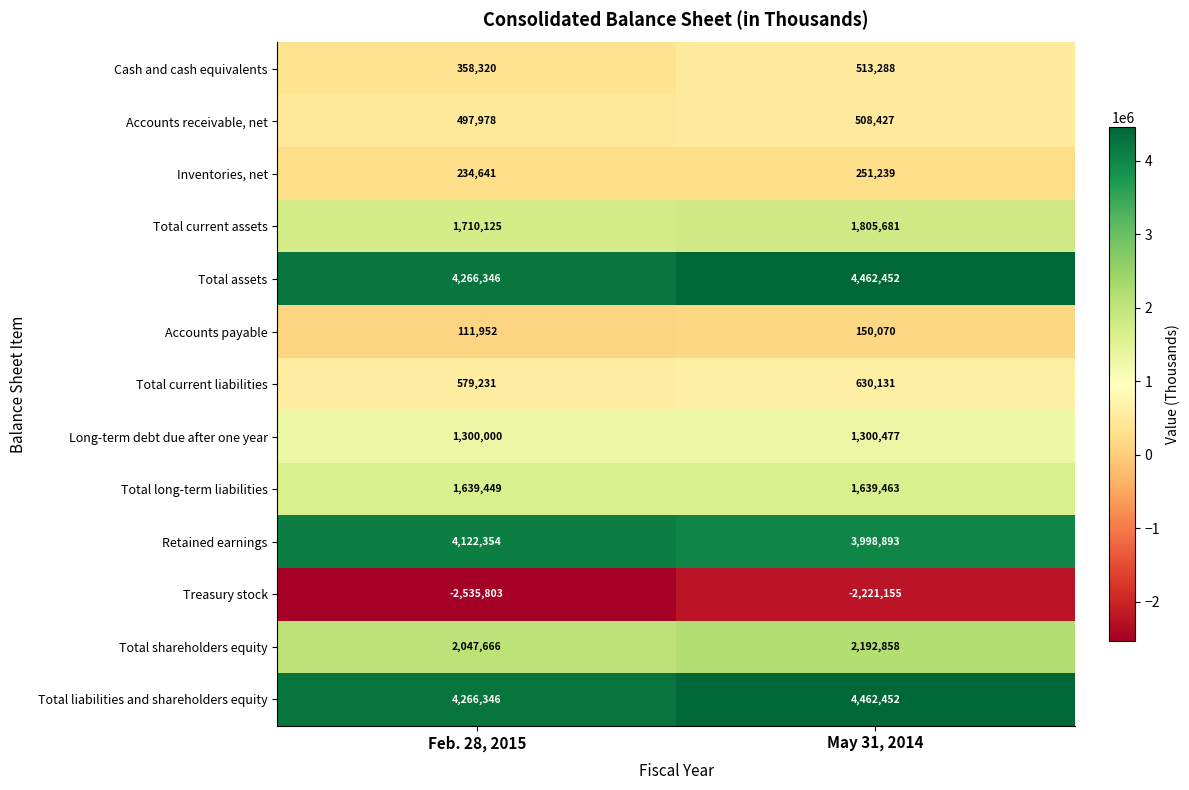

Is the value of Total current liabilities at May 31, 2014 greater than the value of Cash and cash equivalents at Feb. 28, 2015?

Yes